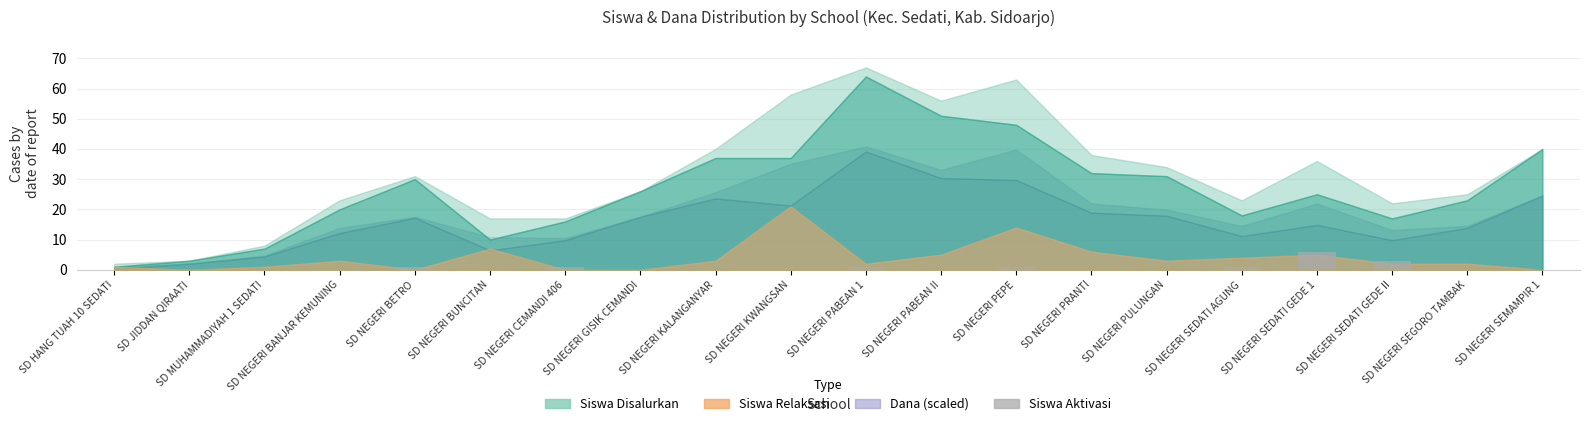

Is it true that the value at SD NEGERI SEMAMPIR 1 is 0?

True